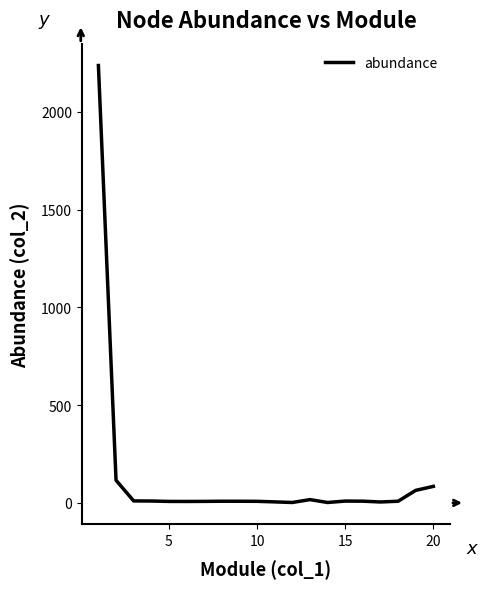

What is the greatest value displayed?

2237.5